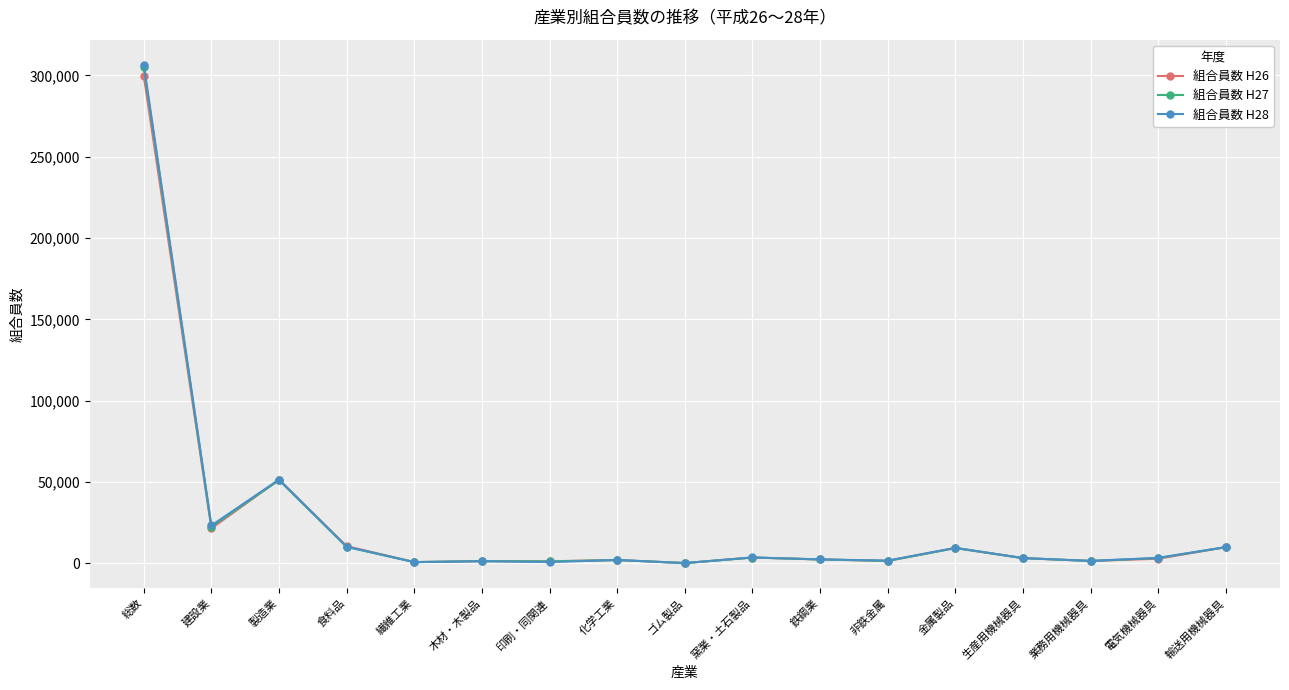

At which label is 組合員数 H28 closest to 153432?

製造業